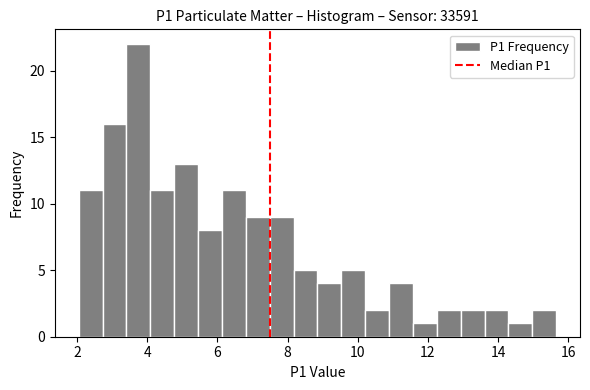

Read against the x-axis, roughly where is the centre of the tallest bar?

3.8